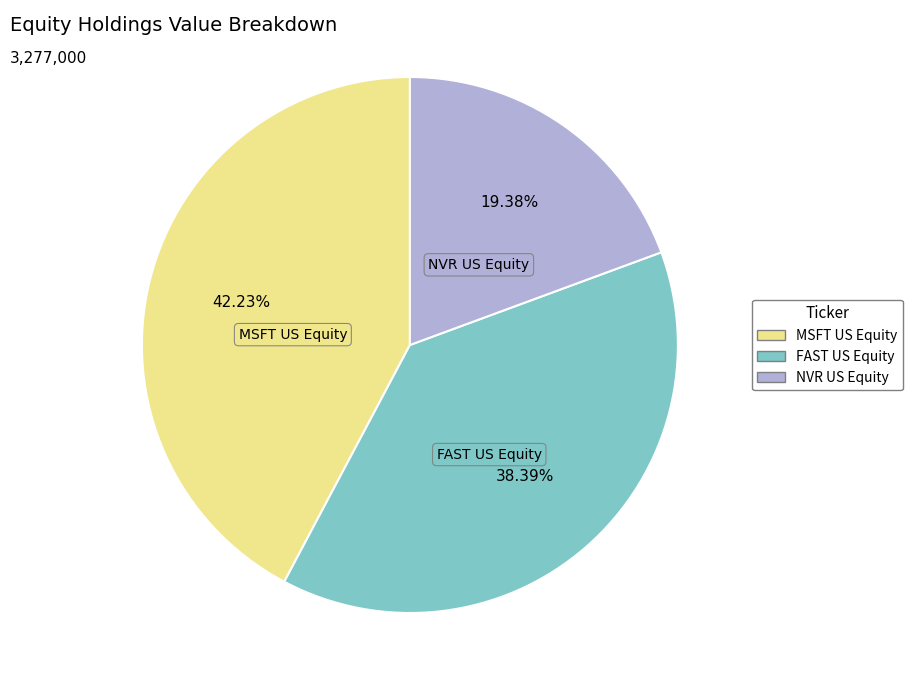

Which slice is the largest?

MSFT US Equity